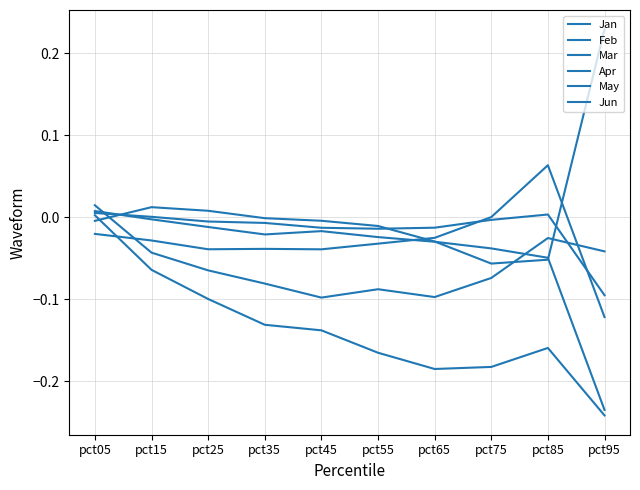

Rank the categories by Jun value from highest to lowest.

pct05, pct85, pct95, pct15, pct25, pct75, pct35, pct55, pct65, pct45